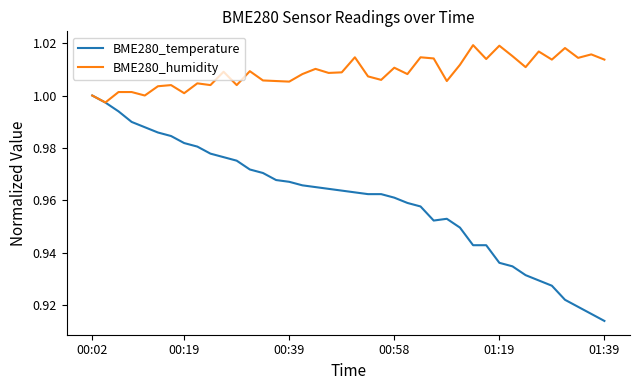

List the series in order of their peak value, lowest first.

BME280_temperature, BME280_humidity